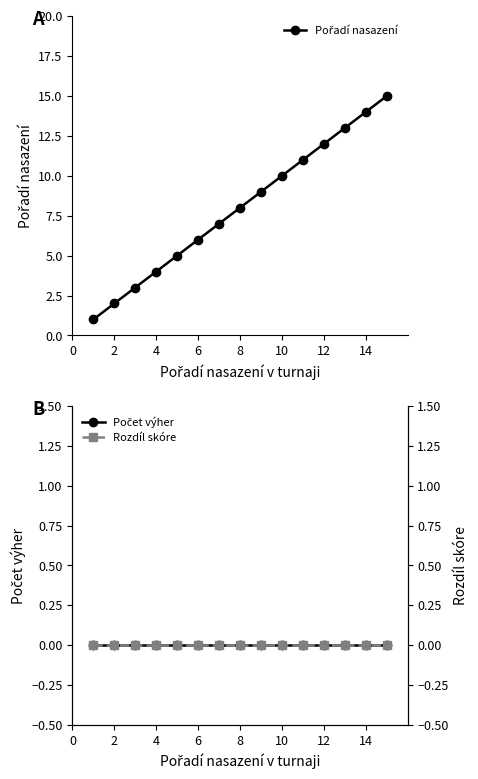

What is the difference between the second highest and minimum values in the Pořadí nasazení series?

13